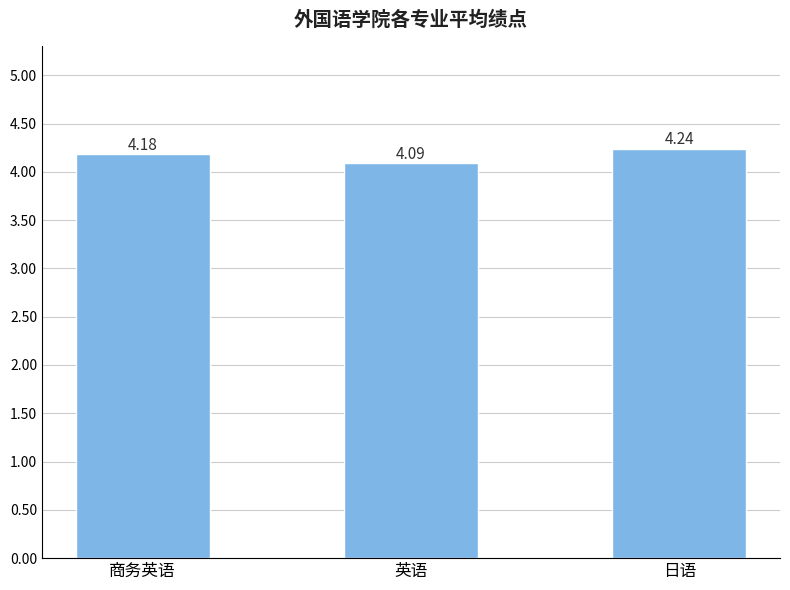

The value at 日语 is 6.5. True or false?

False